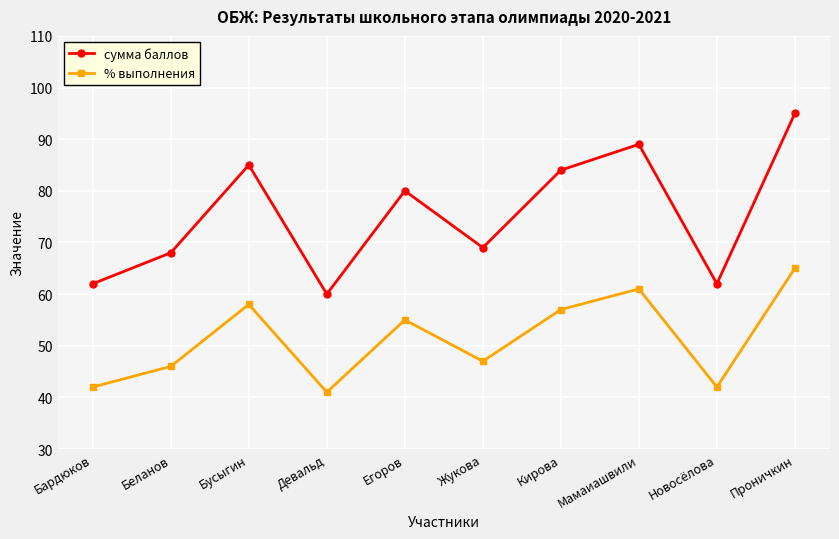

In % выполнения, how many points are higher than both neighbors (excluding endpoints)?

3